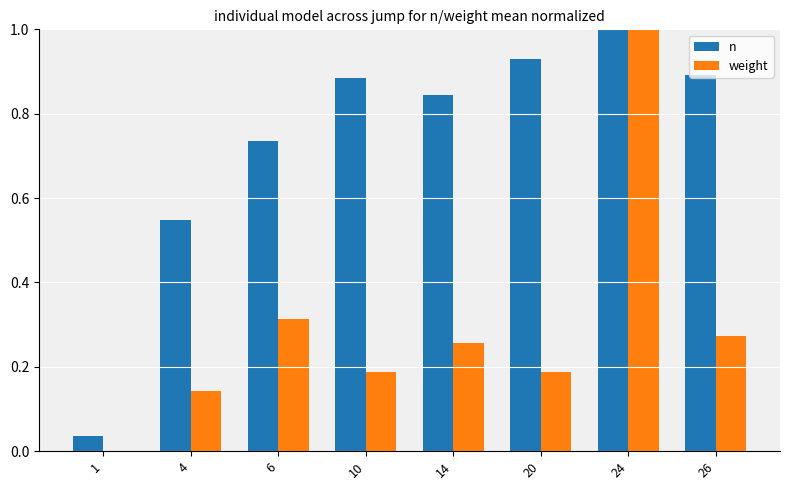

Which series changed the most between 4 and 10?

n